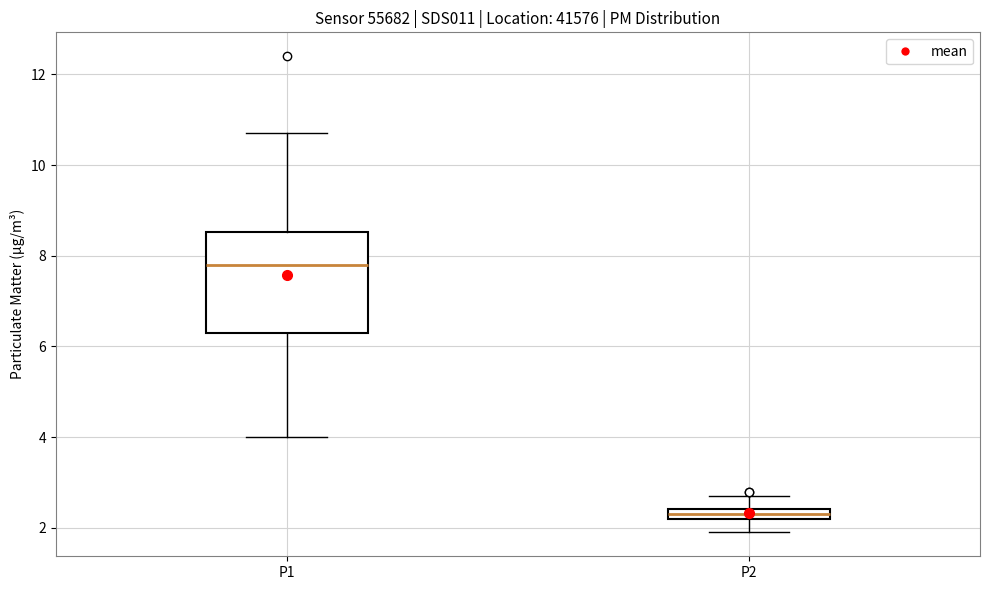

Which box is the tallest, from its lower edge to its upper edge?

P1